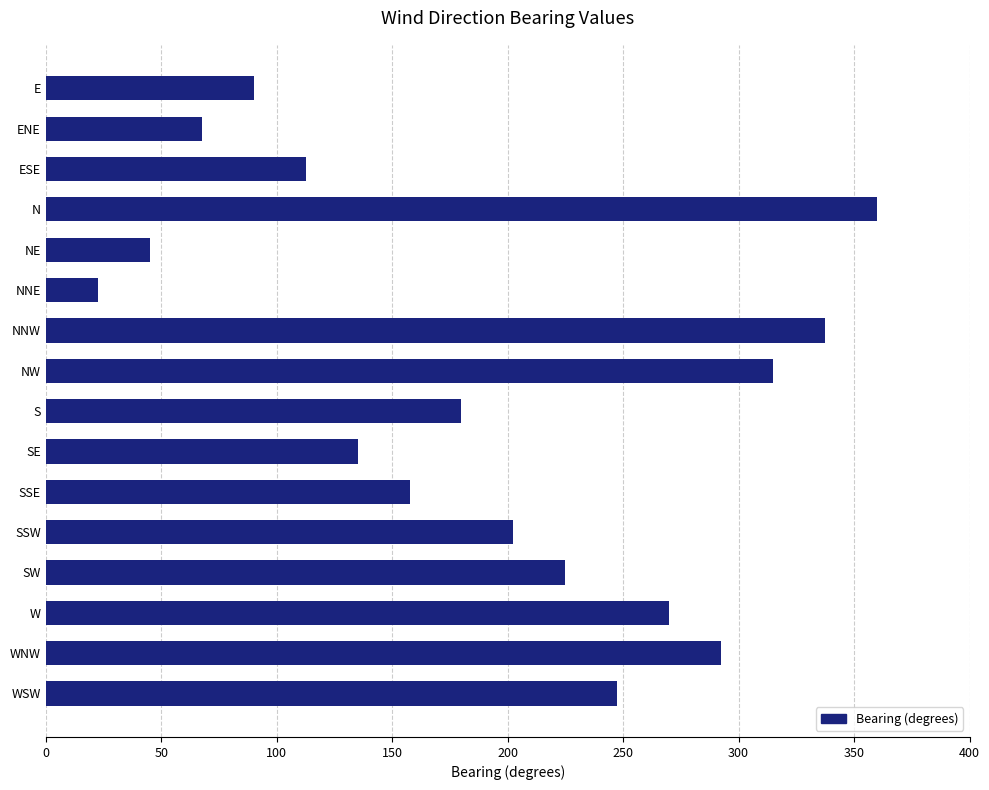

What is the sum of all values?

3060.0